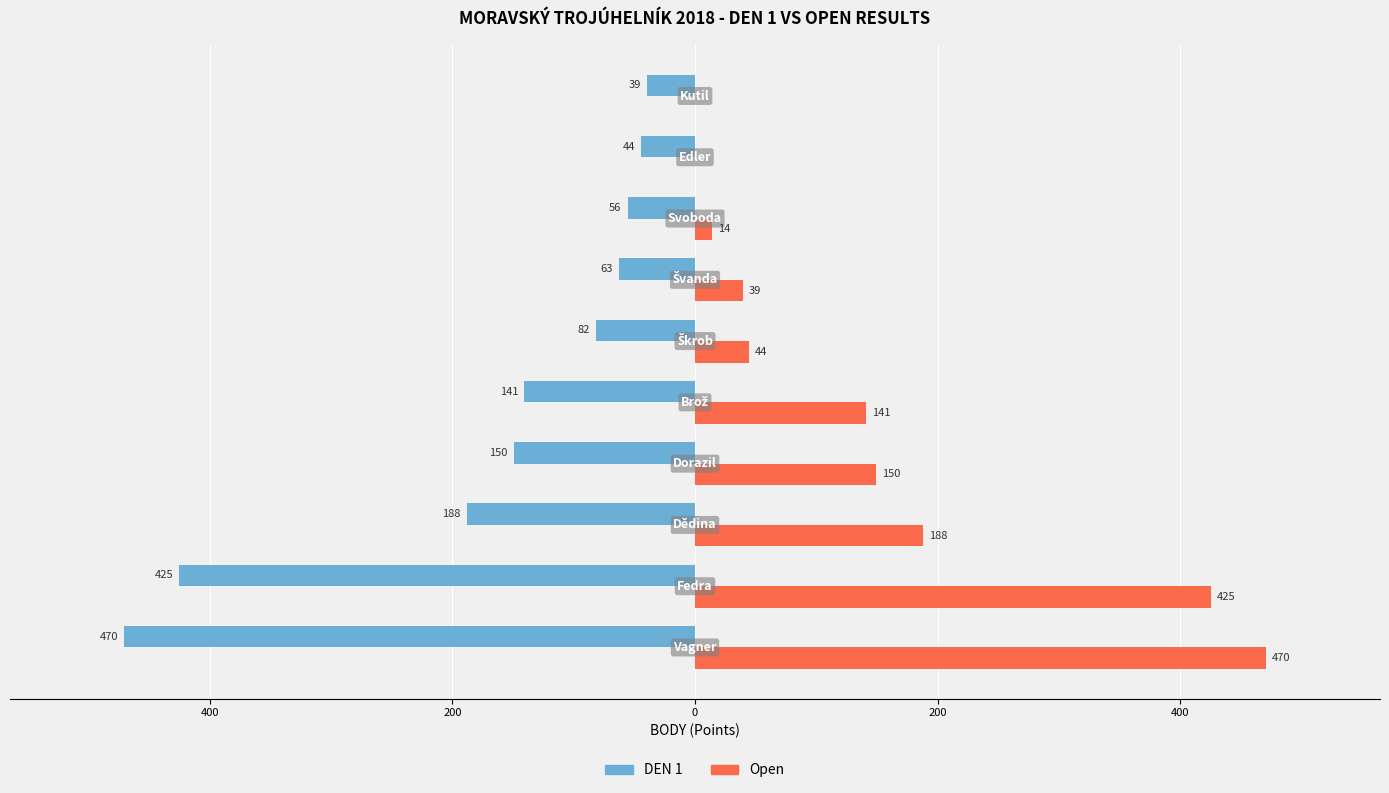

What are all the series names shown in the legend?

DEN 1, Open